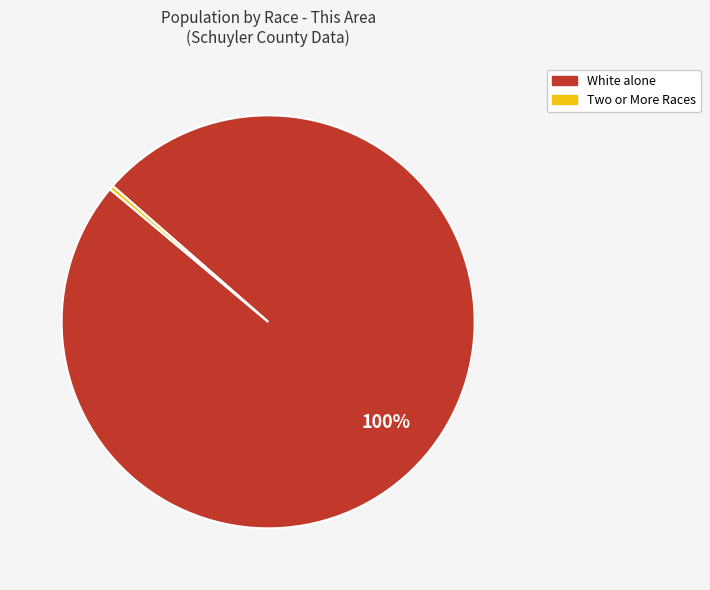

To the nearest percent, what is the average slice percentage?

50%